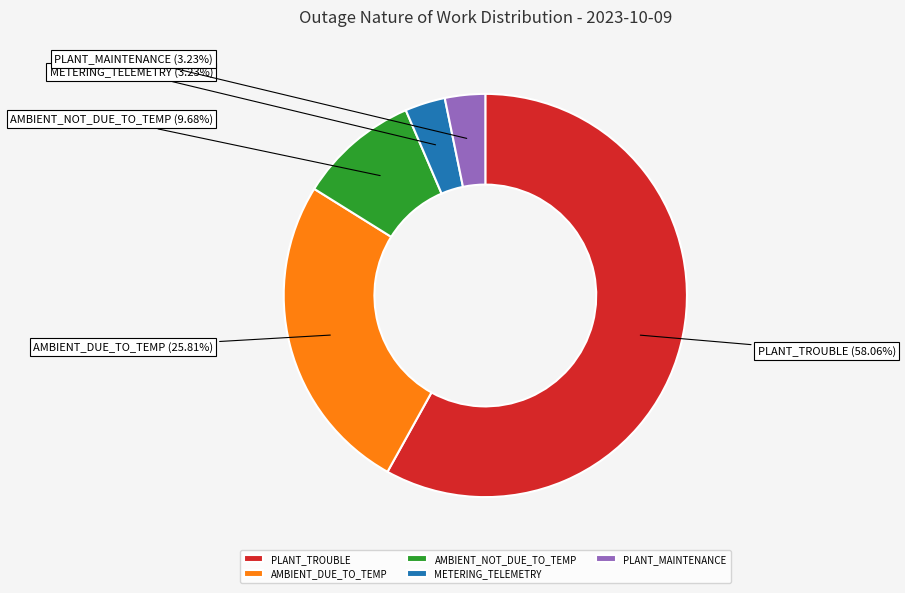

Which slice represents more than half of the pie?

PLANT_TROUBLE